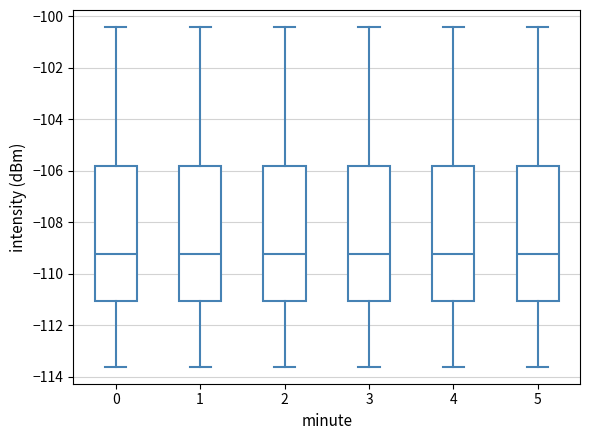

Reading left to right, transcribe this box plot: for each box, give where its median line is, the range the box spans, and where its two whiskers end, as read against the y-axis. The values are not printed on the chart, so give them approximately, as read against the axis.

0: median -109.2, box -111.0 to -105.8, whiskers -113.6 to -100.4
1: median -109.2, box -111.0 to -105.8, whiskers -113.6 to -100.4
2: median -109.2, box -111.0 to -105.8, whiskers -113.6 to -100.4
3: median -109.2, box -111.0 to -105.8, whiskers -113.6 to -100.4
4: median -109.2, box -111.0 to -105.8, whiskers -113.6 to -100.4
5: median -109.2, box -111.0 to -105.8, whiskers -113.6 to -100.4